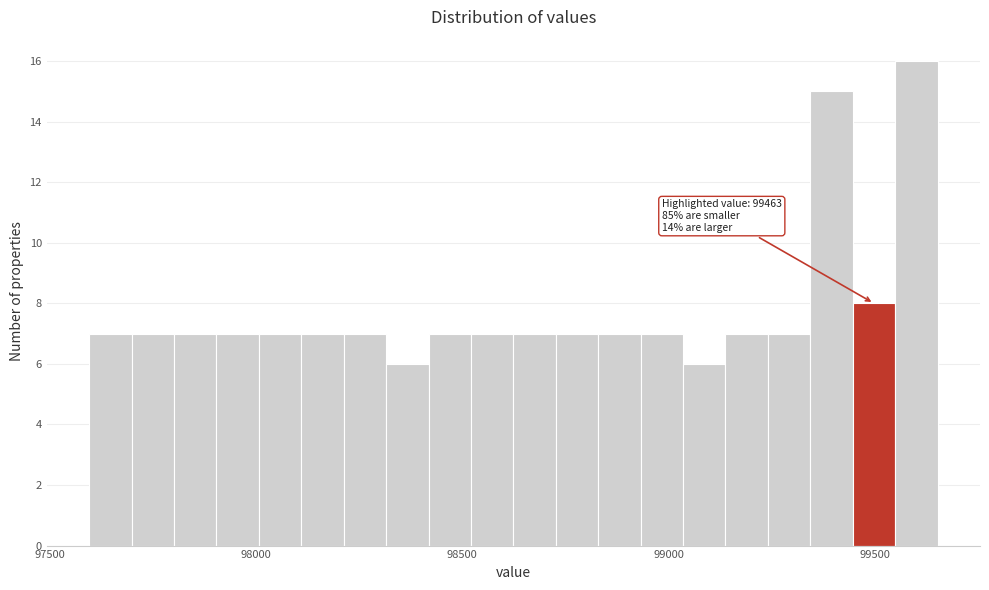

Read against the x-axis, roughly where is the centre of the tallest bar?

99600